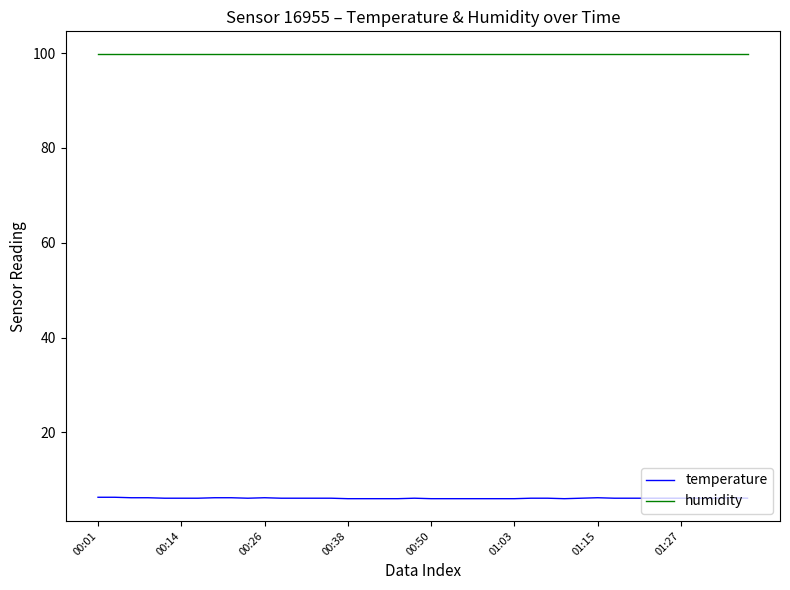

What is the maximum value shown in the chart?

99.9